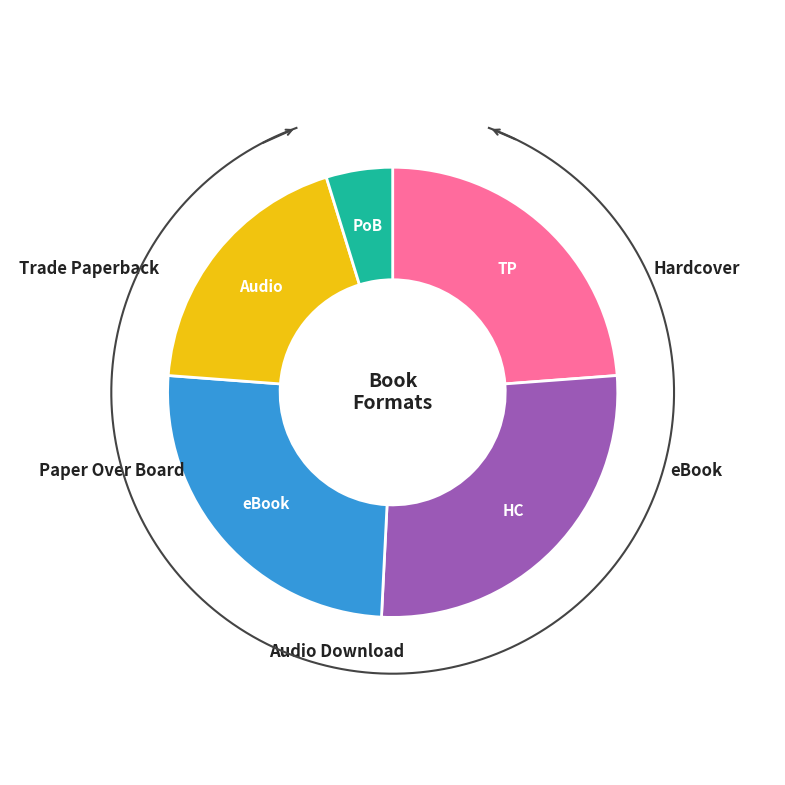

Does any single category account for the majority?

No